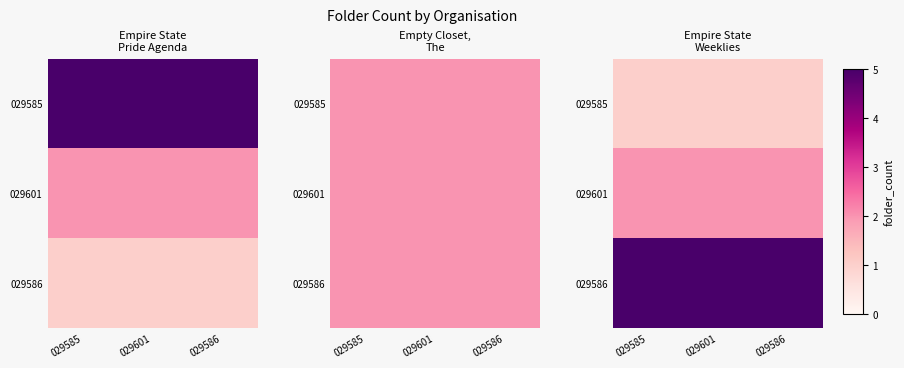

What is the difference between the highest and lowest values at 029586?

4